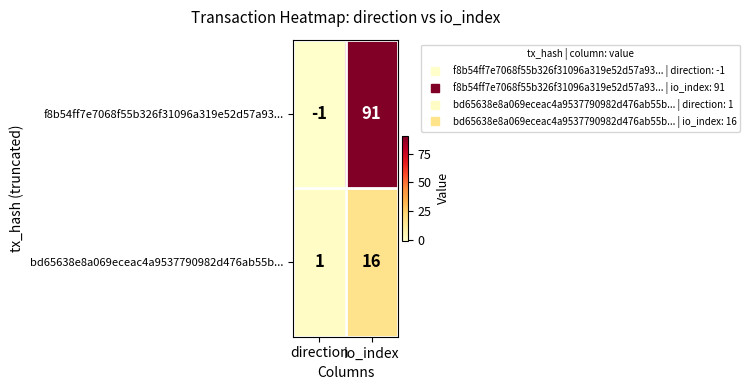

Count the number of data series in this chart.

2